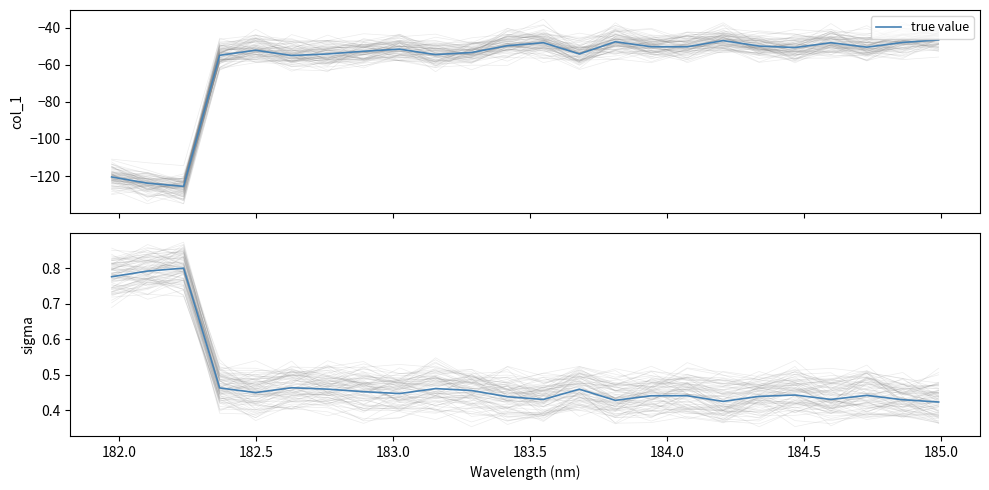

How many interior local valleys (lower than both neighbors) does the data have?

6